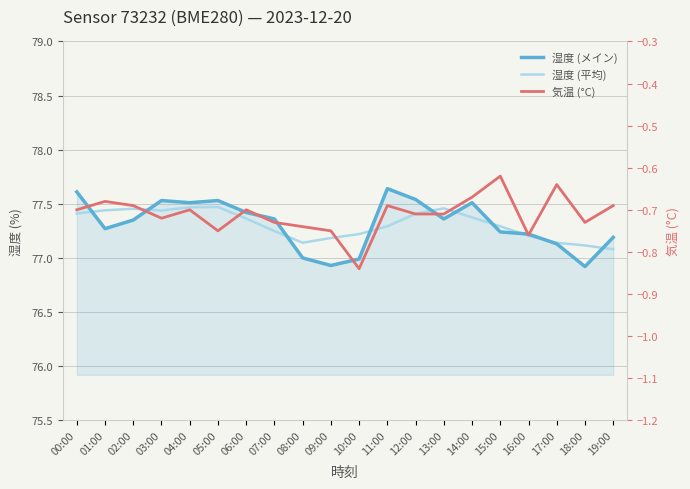

What is the spread (max minus min) of values at 09:00?

77.9